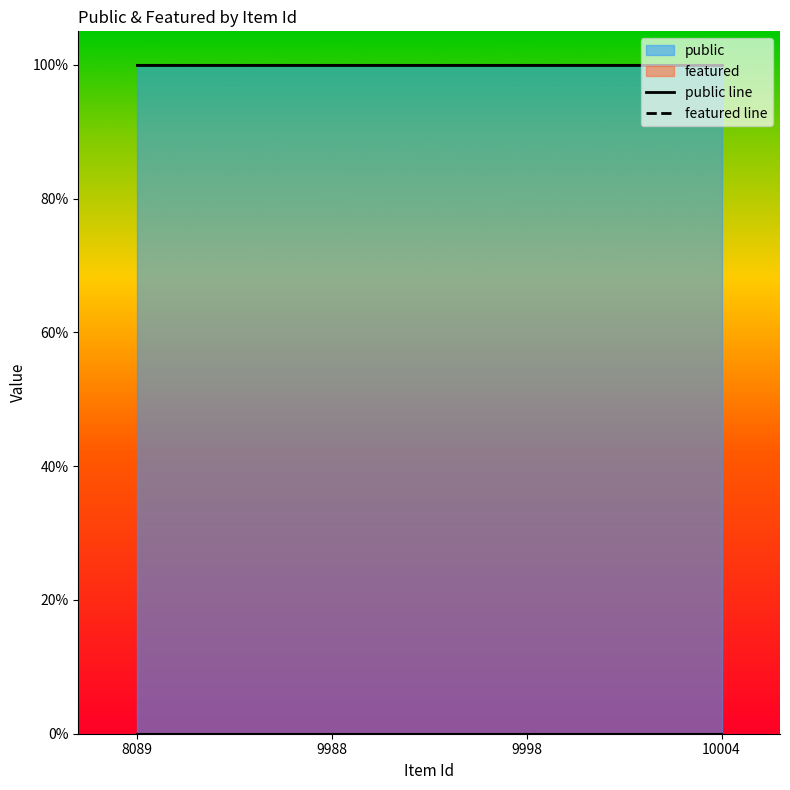

Reading left to right, what are all the values shown in this chart?

public line: 8089=1	9988=1	9998=1	10004=1
featured line: 8089=0	9988=0	9998=0	10004=0